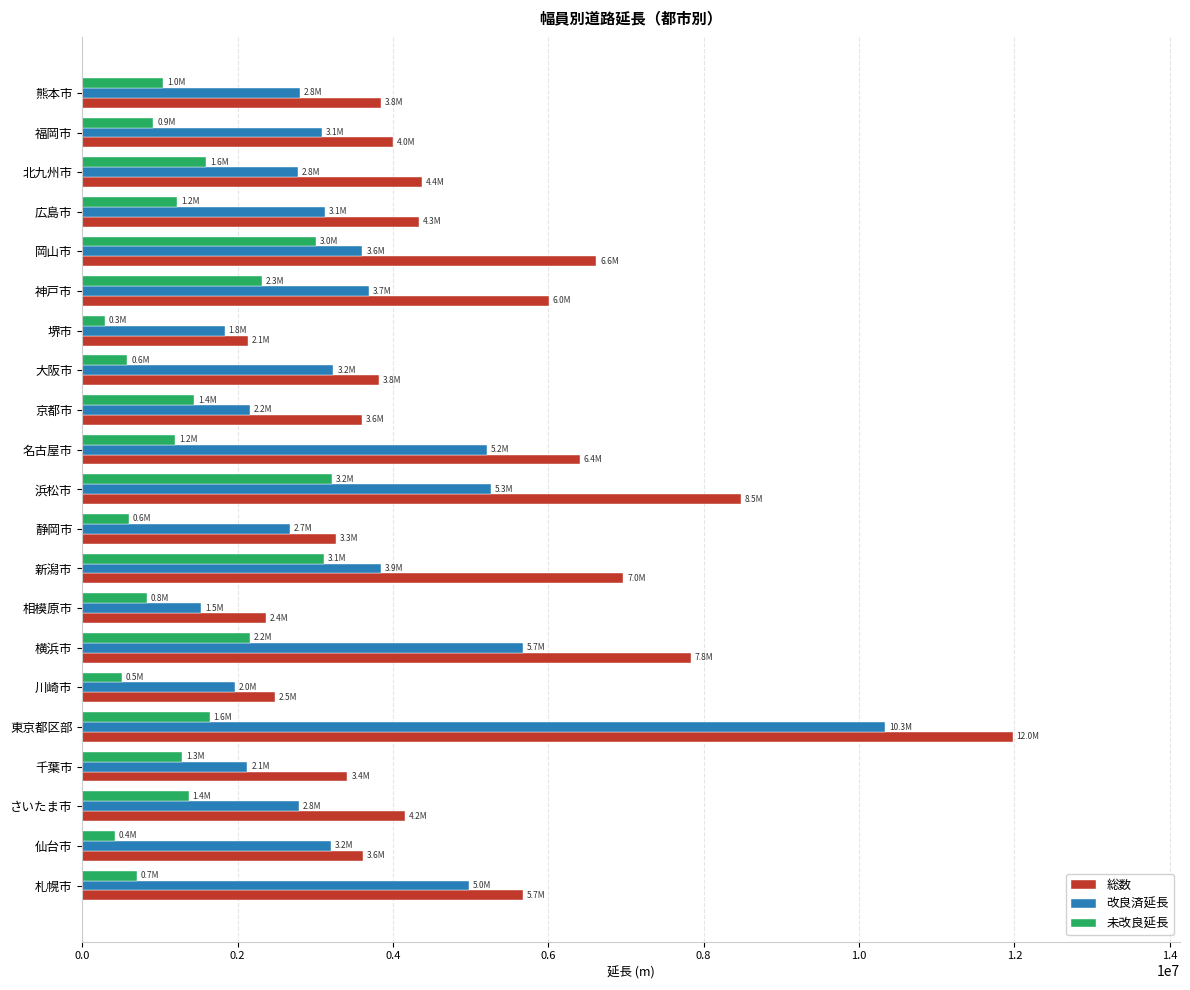

The value of 未改良延長 at 新潟市 is 3112220. True or false?

True